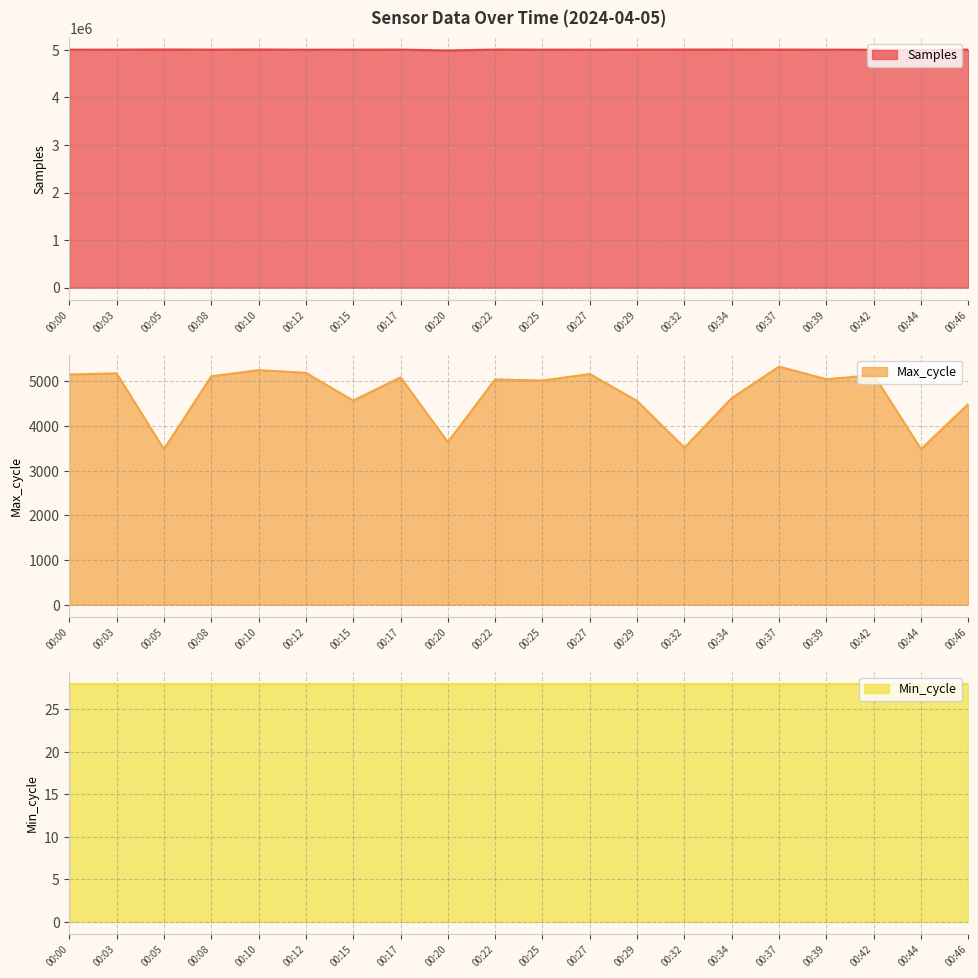

What is the lowest value of the Samples series?

4986277